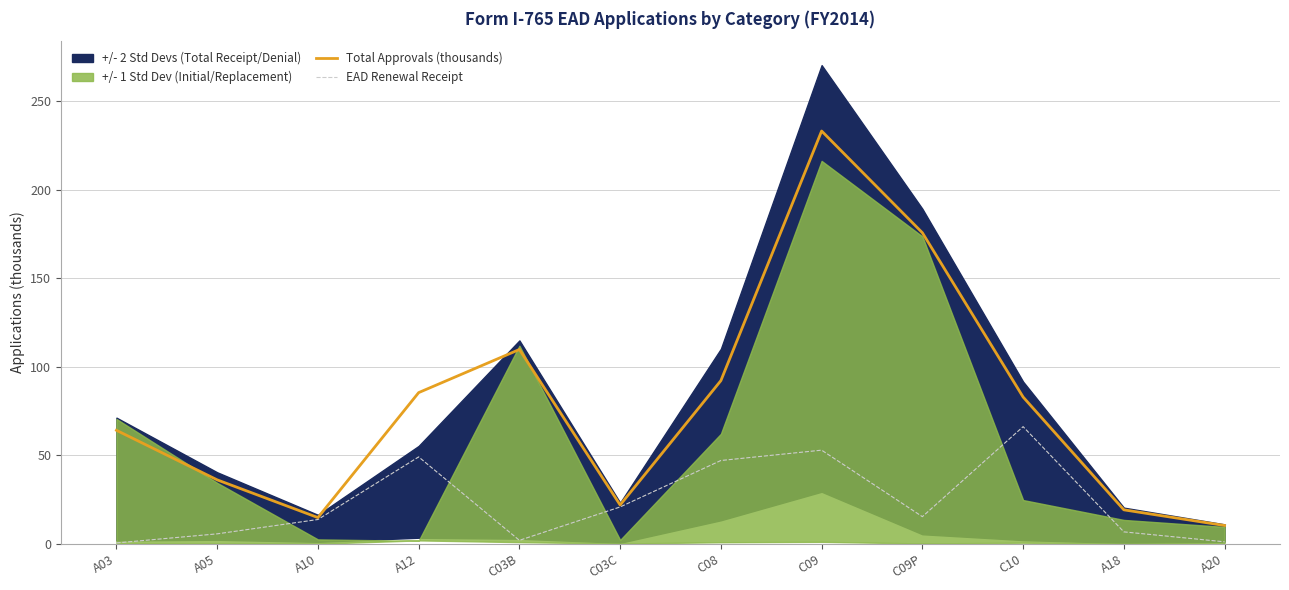

What is the minimum value for Total Approvals (thousands)?

10.4